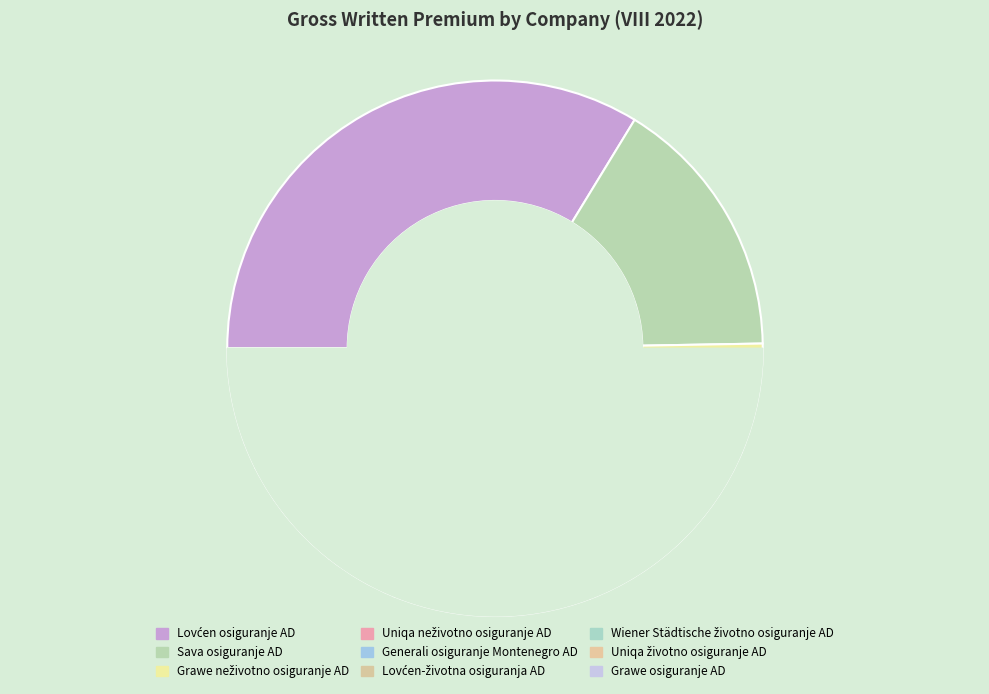

What is the total percentage of Sava osiguranje AD and Lovćen-životna osiguranja AD?

20.5%